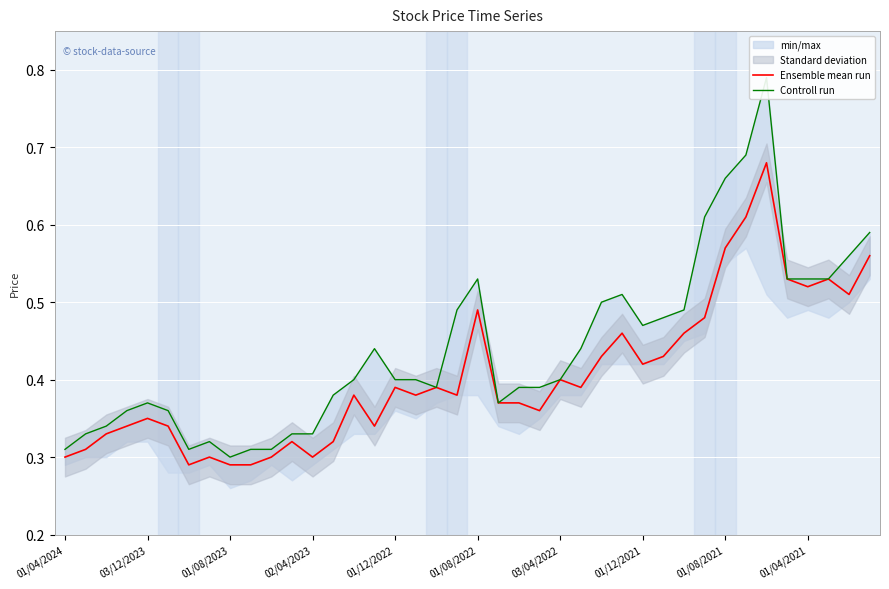

Which series has the largest total across all categories?

Controll run